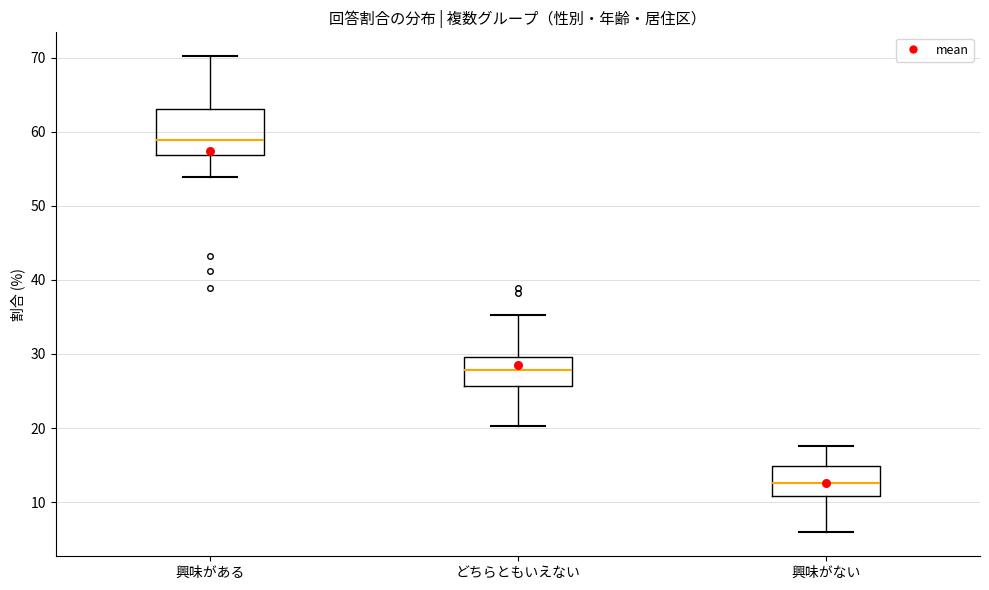

Reading left to right, read every box against the y-axis: the position of its median line, the range the box covers, and the ends of its whiskers. The values are not printed on the chart, so give them approximately, as read against the axis.

興味がある: median 59, box 57 to 63, whiskers 54 to 70
どちらともいえない: median 28, box 26 to 30, whiskers 20 to 35
興味がない: median 13, box 11 to 15, whiskers 6 to 18